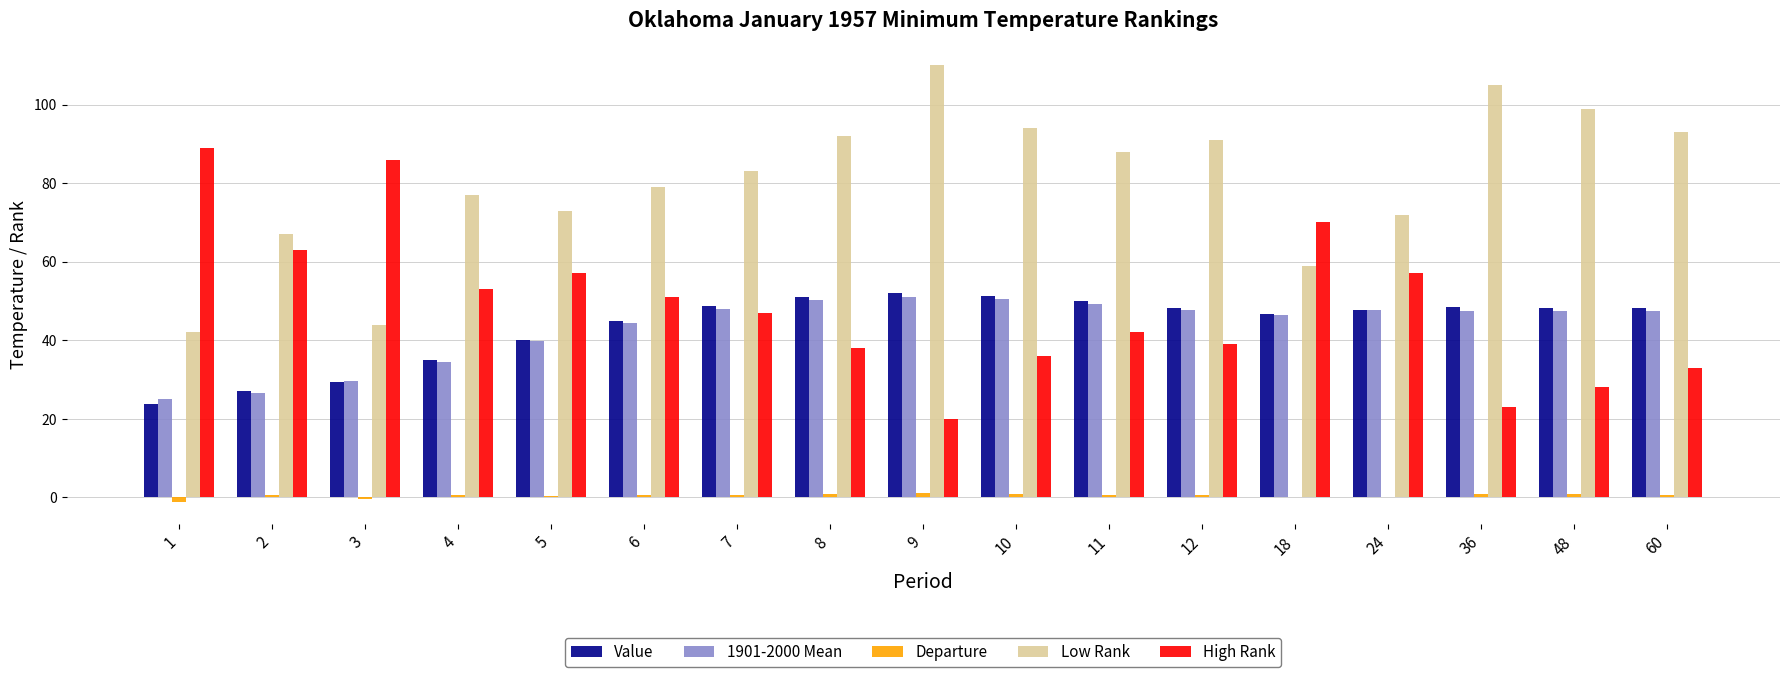

Which label corresponds to the largest value in the chart?

9